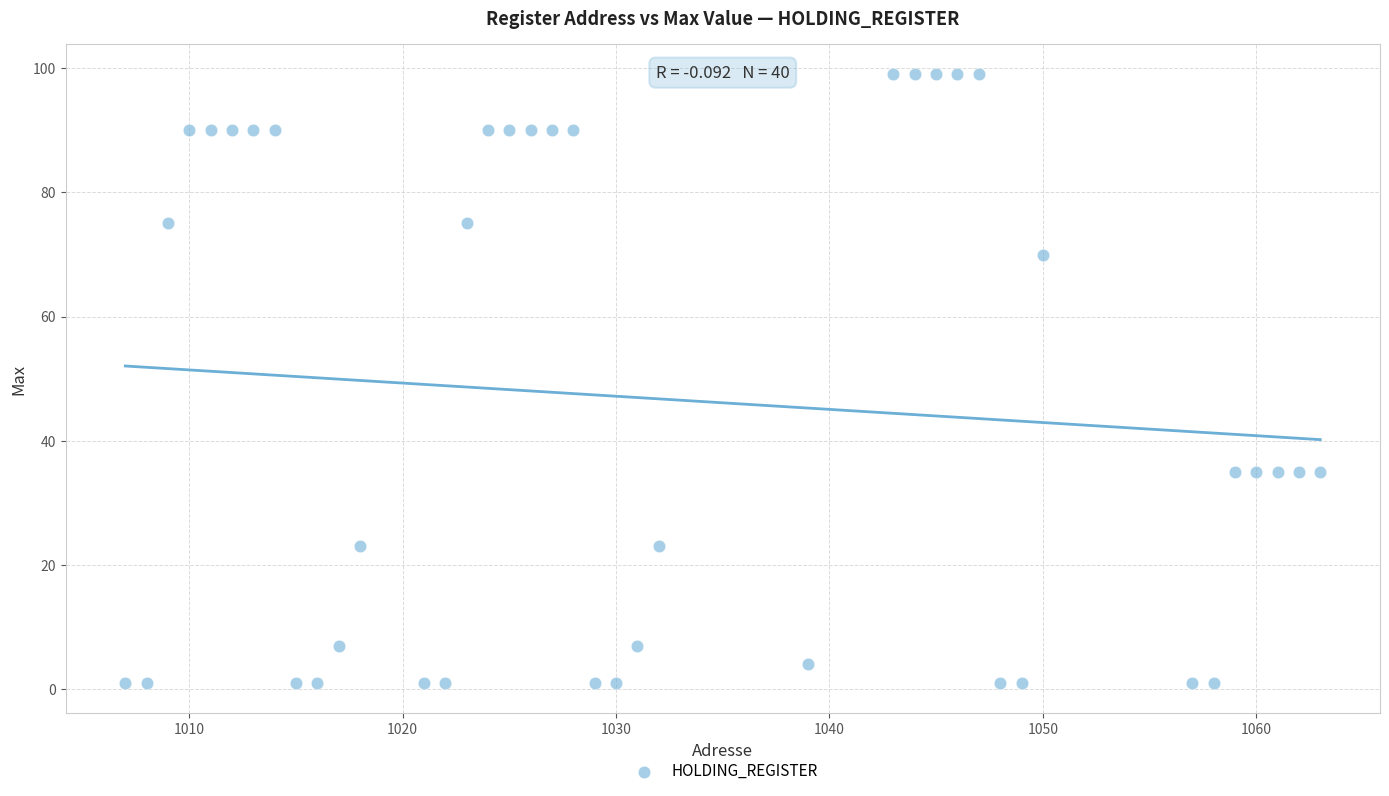

What is the range of X values (max minus min)?

56